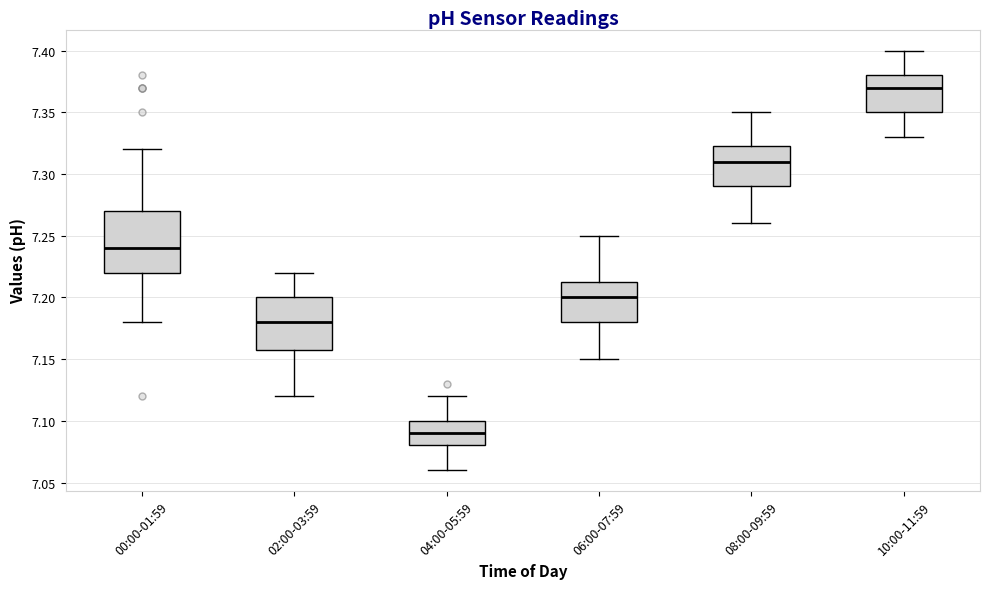

Comparing the boxes themselves (not the whiskers), which one is the tallest?

00:00-01:59